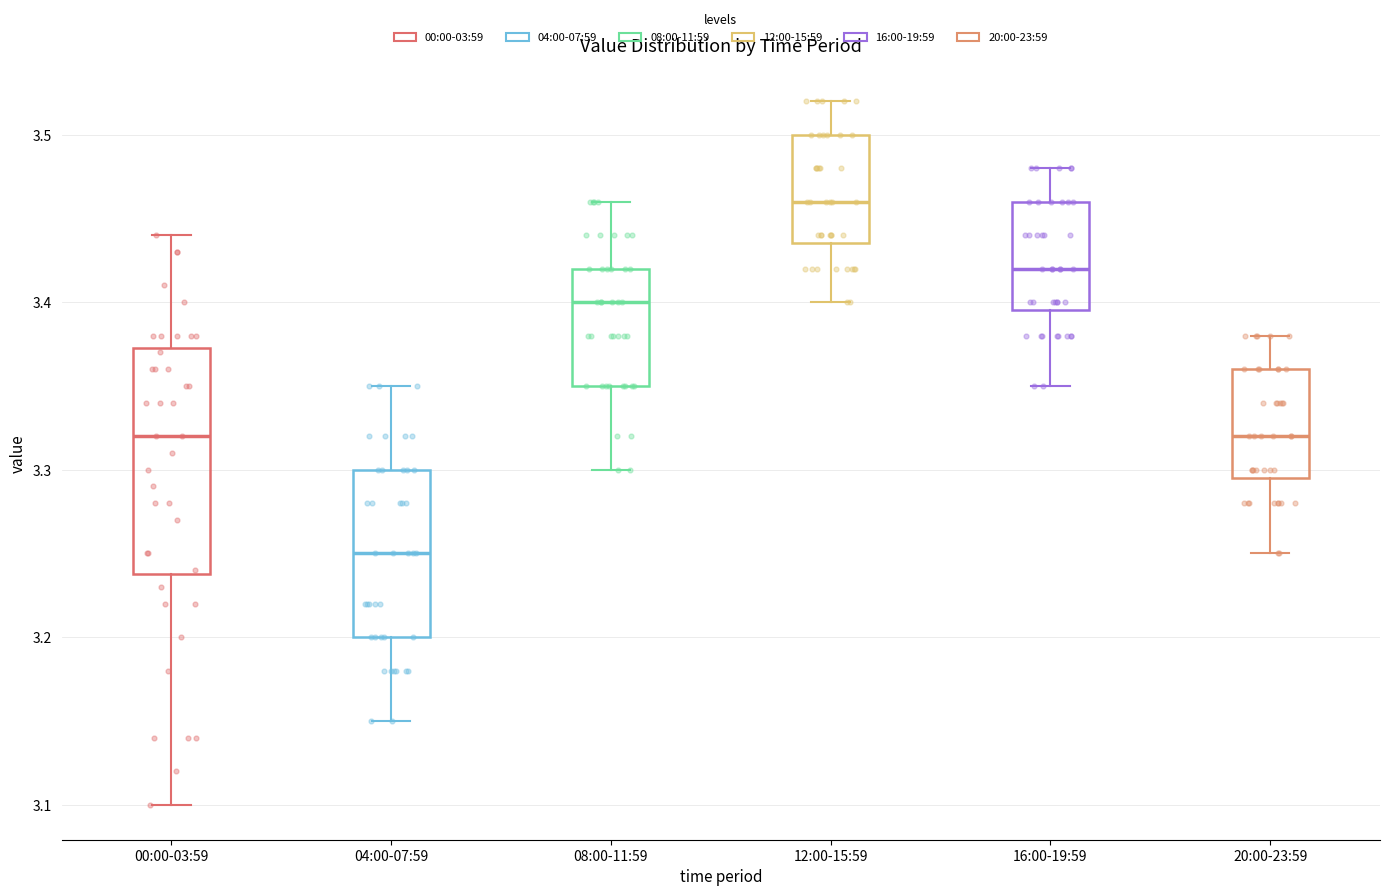

Where is the lower edge of the box for 12:00-15:59 on the y-axis? The values are not printed on the chart, so give them approximately, as read against the axis.

3.44